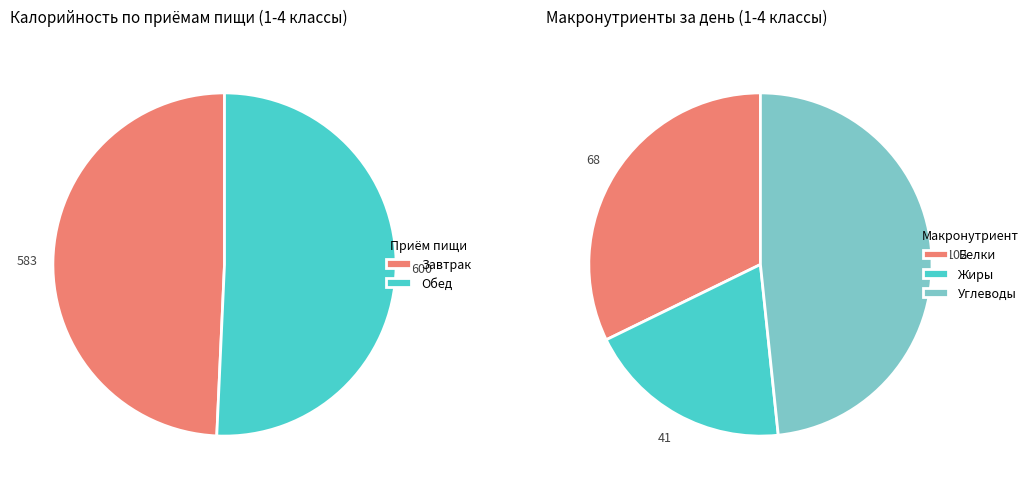

What is the majority slice?

Обед